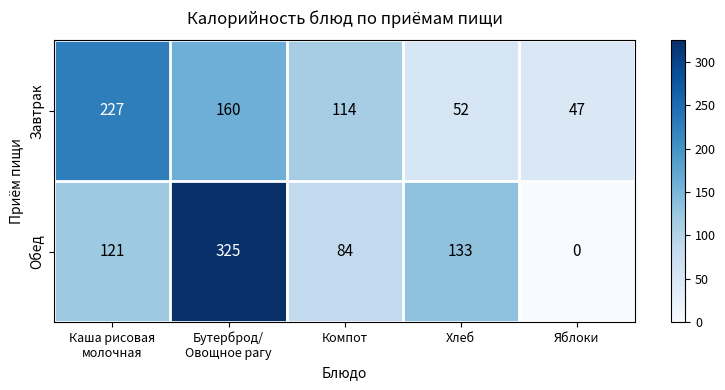

Which series changed the most between Каша рисовая
молочная and Бутерброд/
Овощное рагу?

Обед